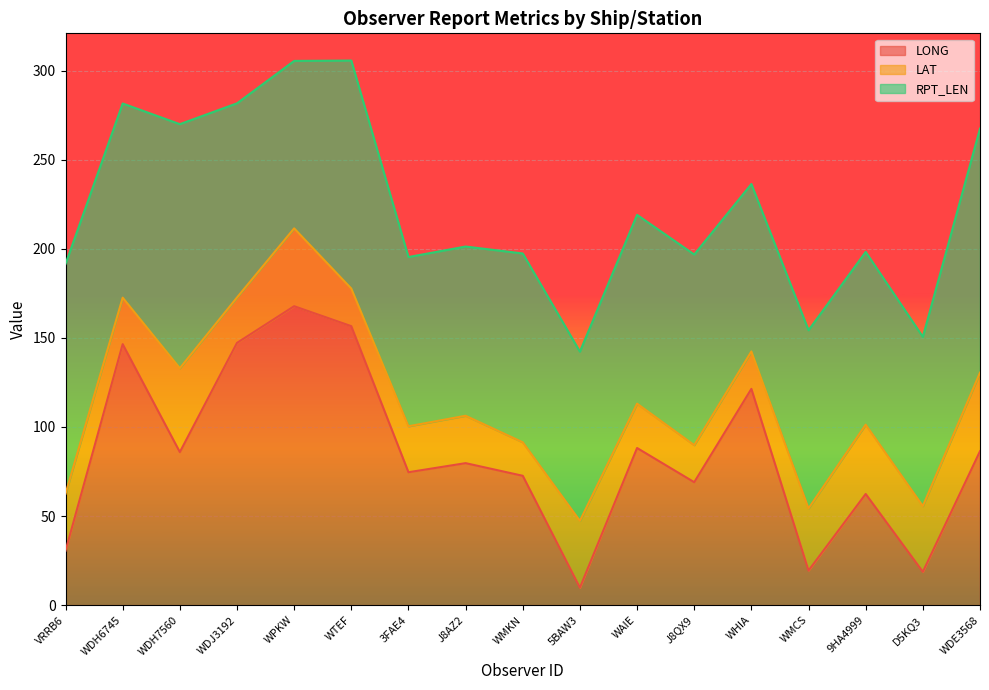

Read the RPT_LEN value at D5KQ3.

95.0